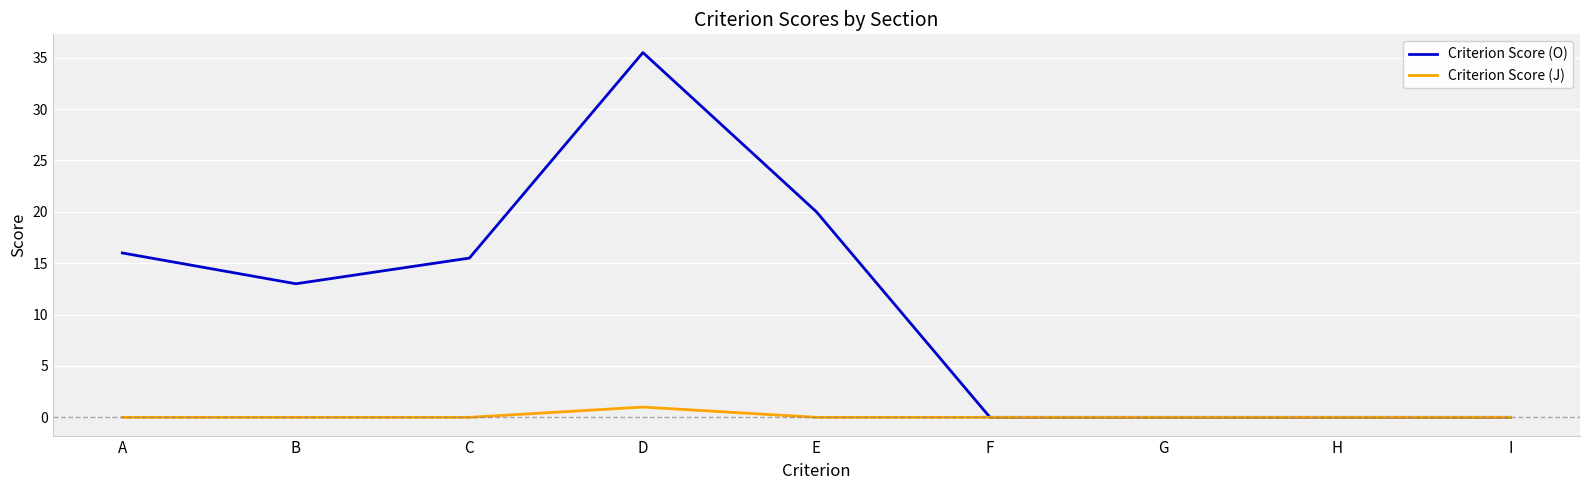

How many lines are shown in the chart?

2